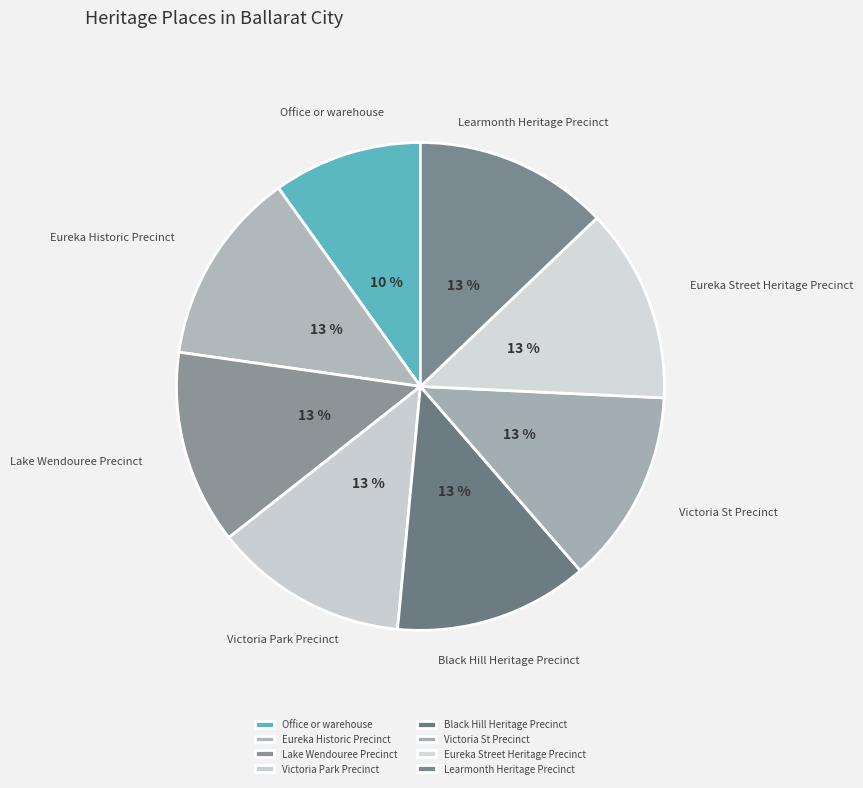

Is there any slice that represents more than half of the pie?

No